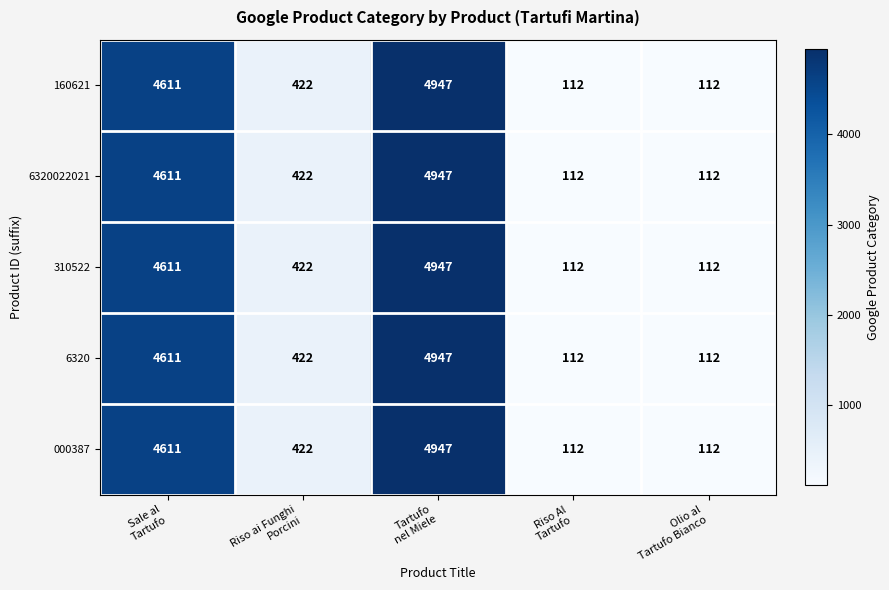

At which category is the sum across all series the highest?

Tartufo
nel Miele